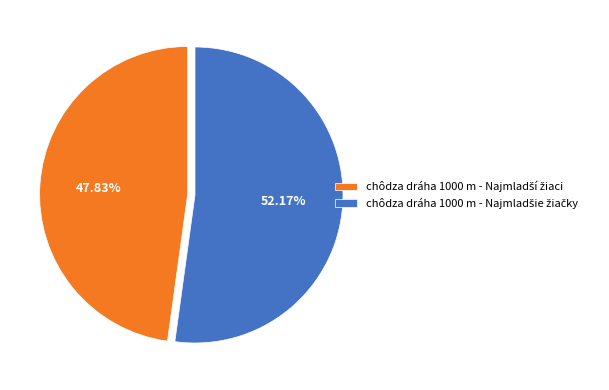

Does any single category account for the majority?

Yes